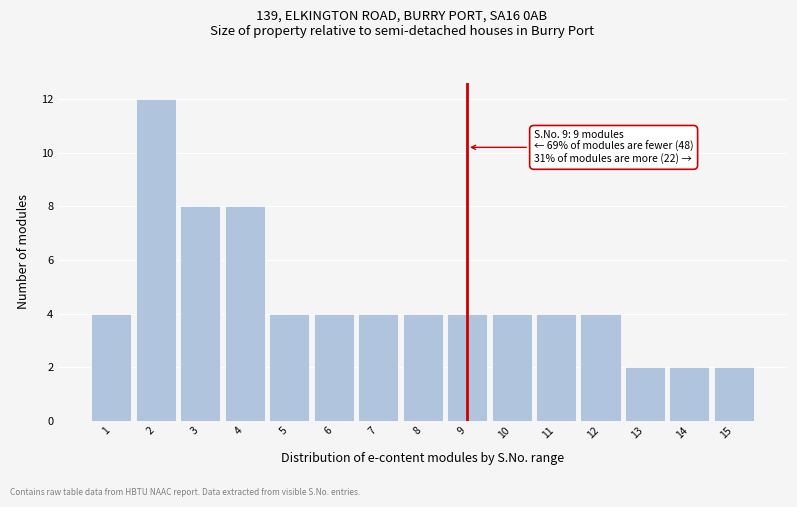

Reading right to left, transcribe all the data shown in this chart.

2	2	2	4	4	4	4	4	4	4	4	8	8	12	4